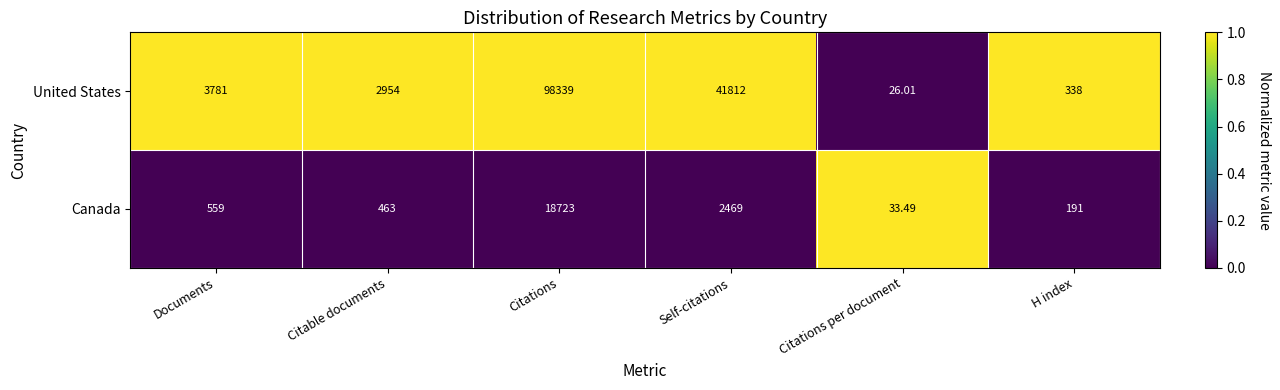

Which series changed the most between Documents and Citable documents?

United States